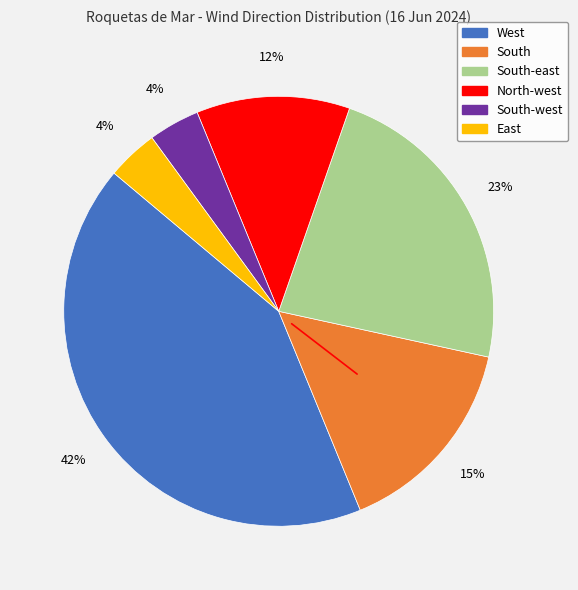

Does any single category account for the majority?

No